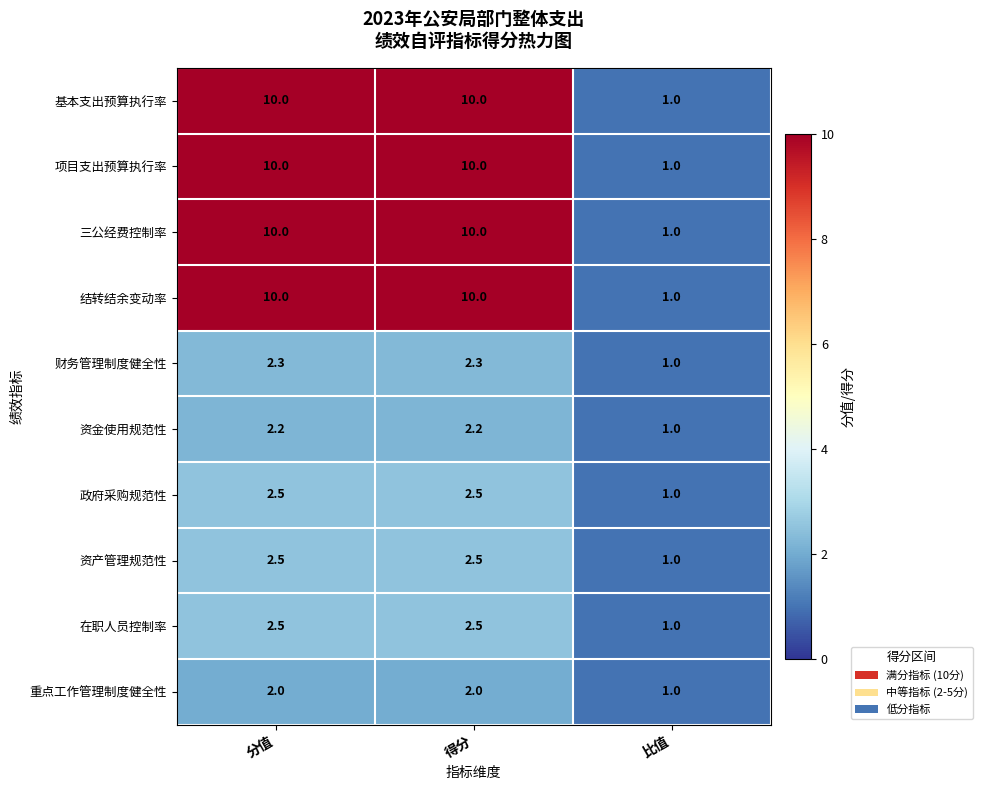

Reading right to left, transcribe all the data shown in this chart.

基本支出预算执行率: 1.0	10.0	10.0
项目支出预算执行率: 1.0	10.0	10.0
三公经费控制率: 1.0	10.0	10.0
结转结余变动率: 1.0	10.0	10.0
财务管理制度健全性: 1.0	2.3	2.3
资金使用规范性: 1.0	2.2	2.2
政府采购规范性: 1.0	2.5	2.5
资产管理规范性: 1.0	2.5	2.5
在职人员控制率: 1.0	2.5	2.5
重点工作管理制度健全性: 1.0	2.0	2.0